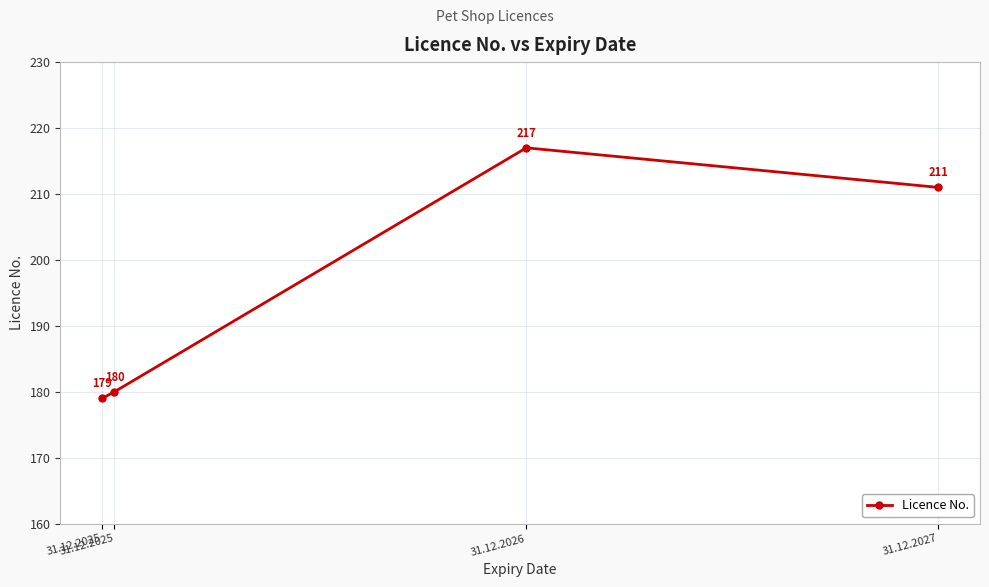

Is this an area chart (filled region under the line)?

No